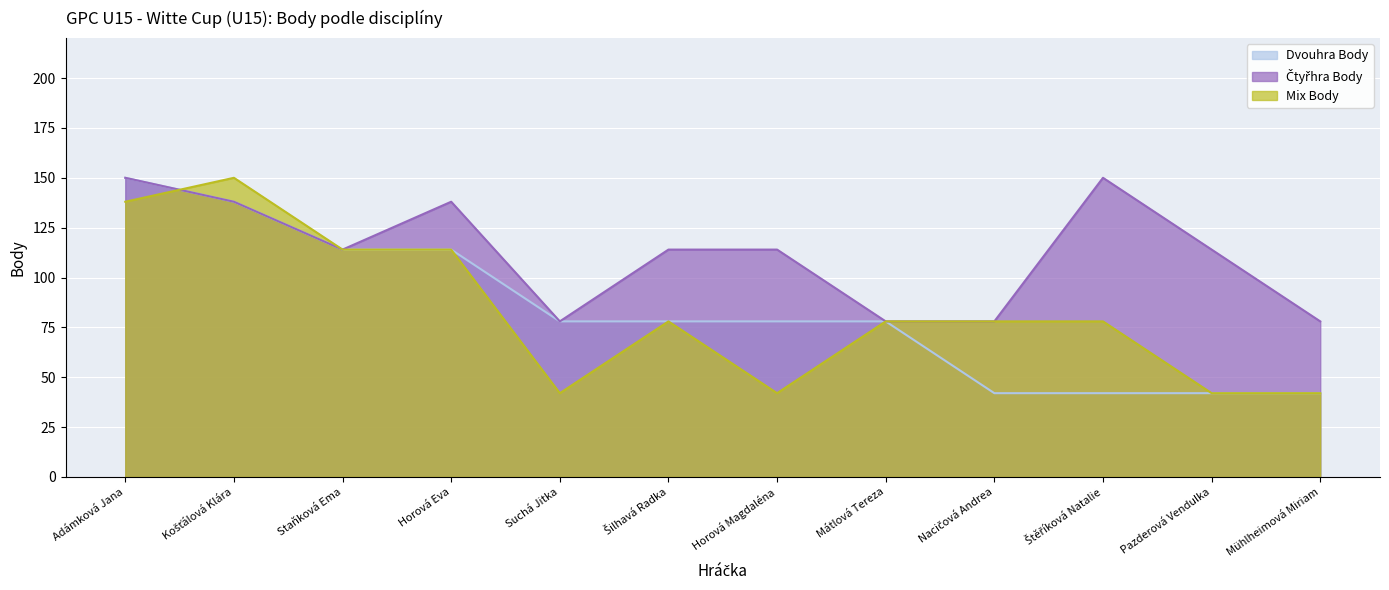

At which label is Mix Body closest to 96?

Staňková Ema